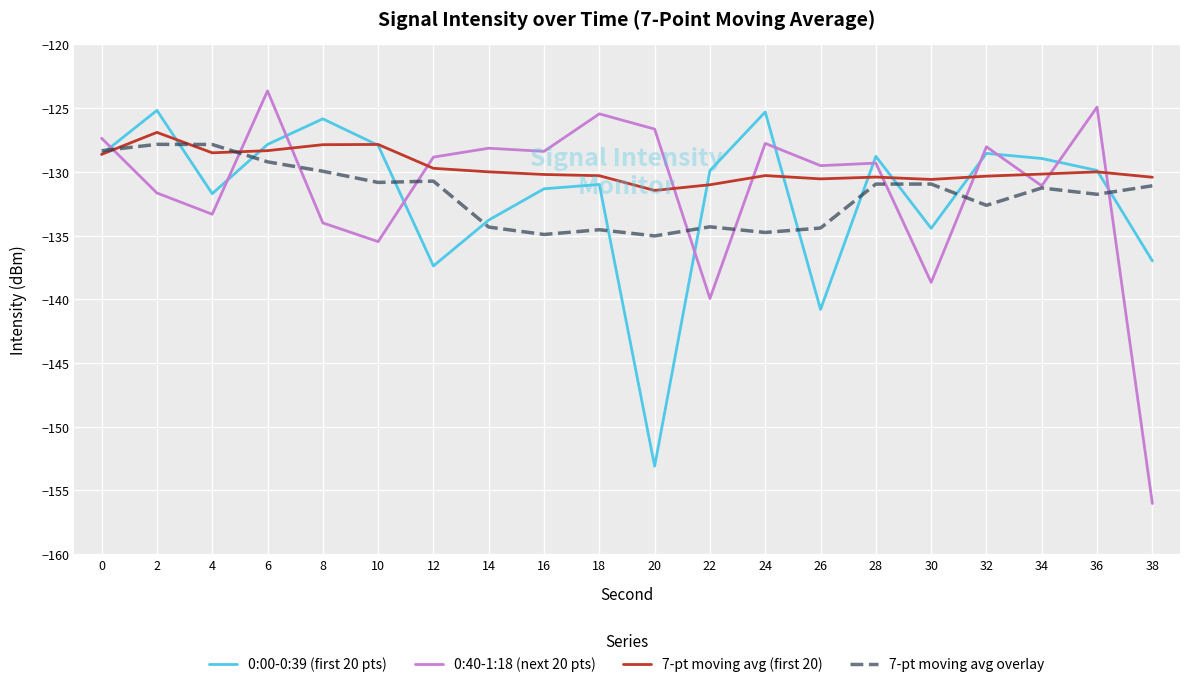

True or false: 0:00-0:39 (first 20 pts) has a value of -57.4 at 34.

False